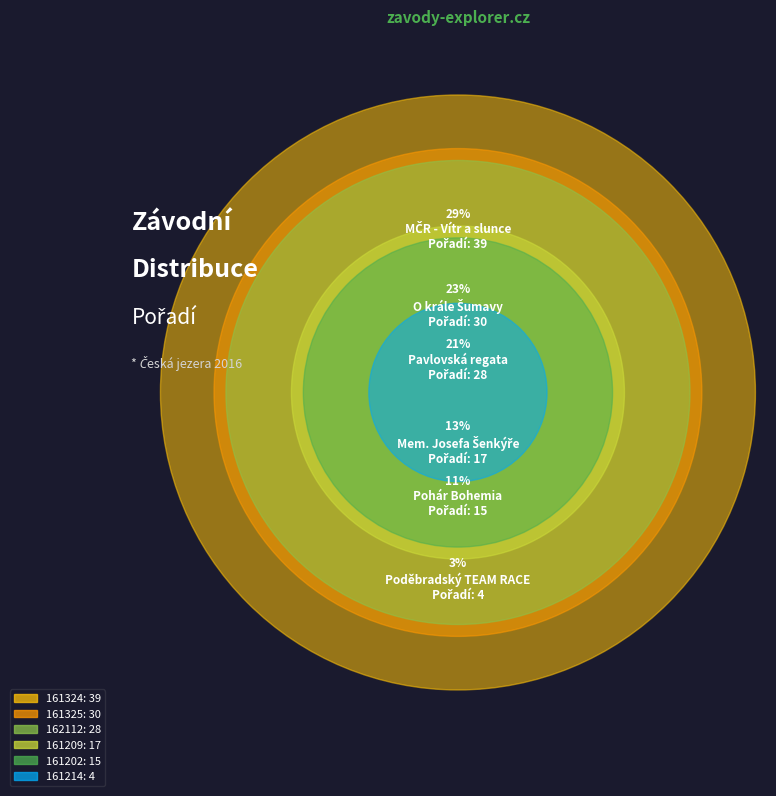

What is the change in value from 162112 to 161209?

-11